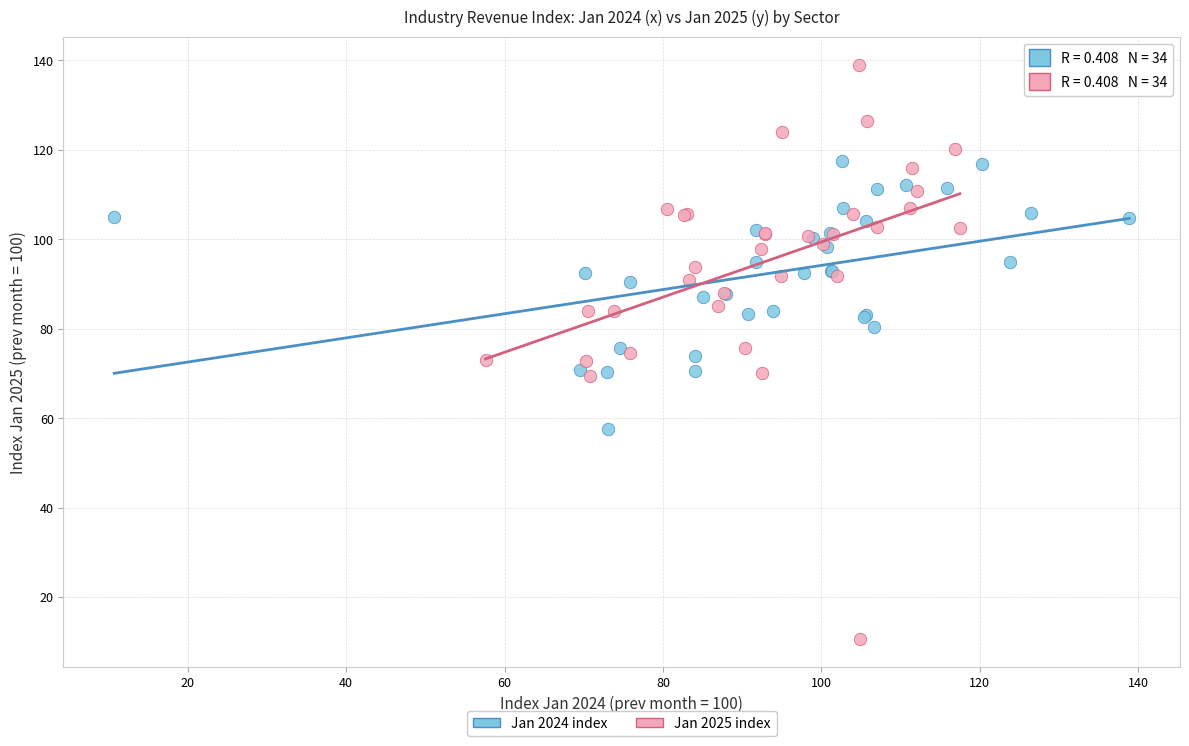

Which series has the widest spread of Y values?

Jan 2025 index